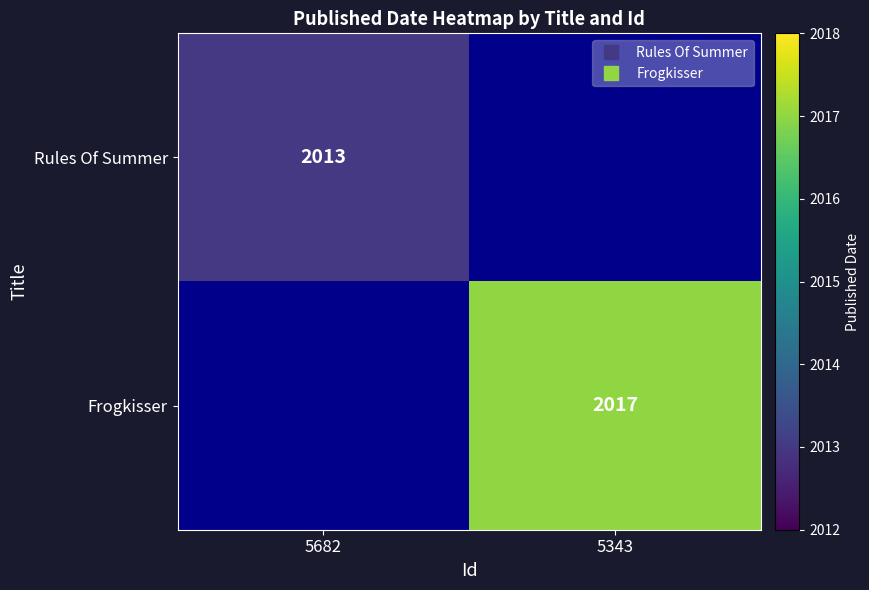

List the labels in order of Rules Of Summer value, smallest first.

5682, 5343